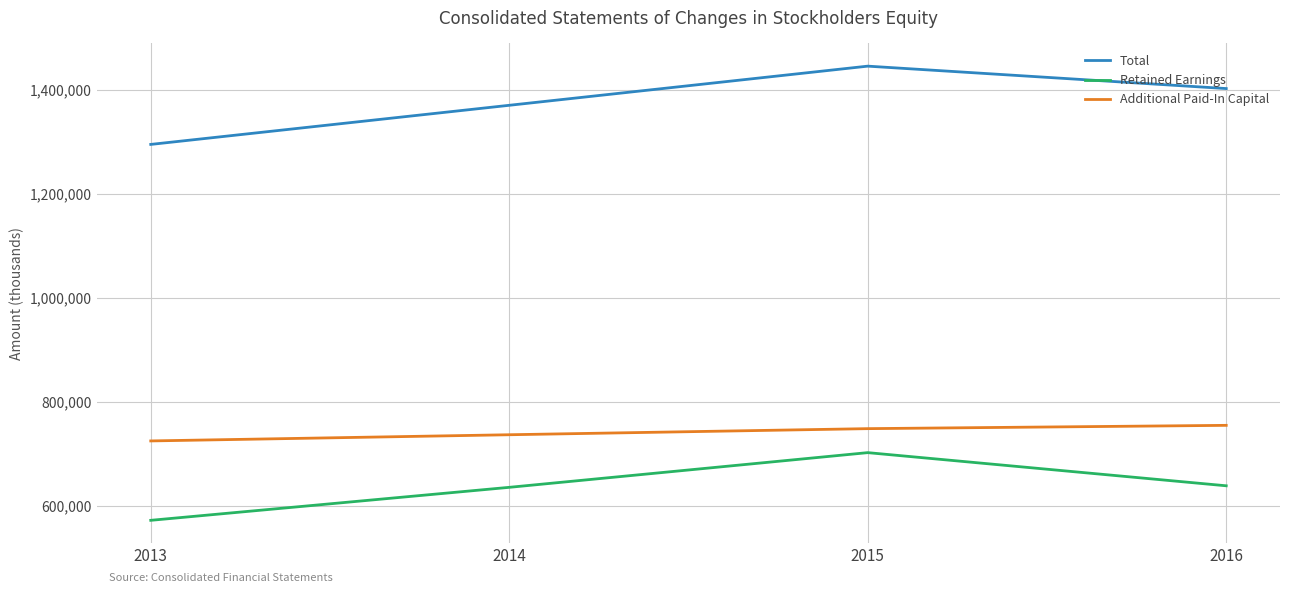

True or false: Total and Retained Earnings intersect in this chart.

False